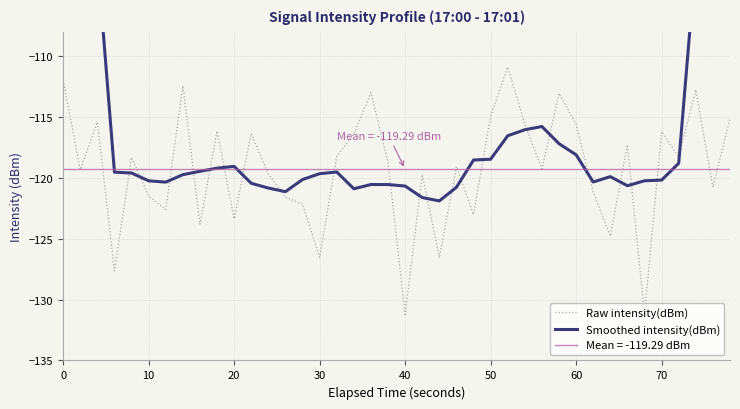

The Raw intensity(dBm) series shows -71.0 at 60. True or false?

False